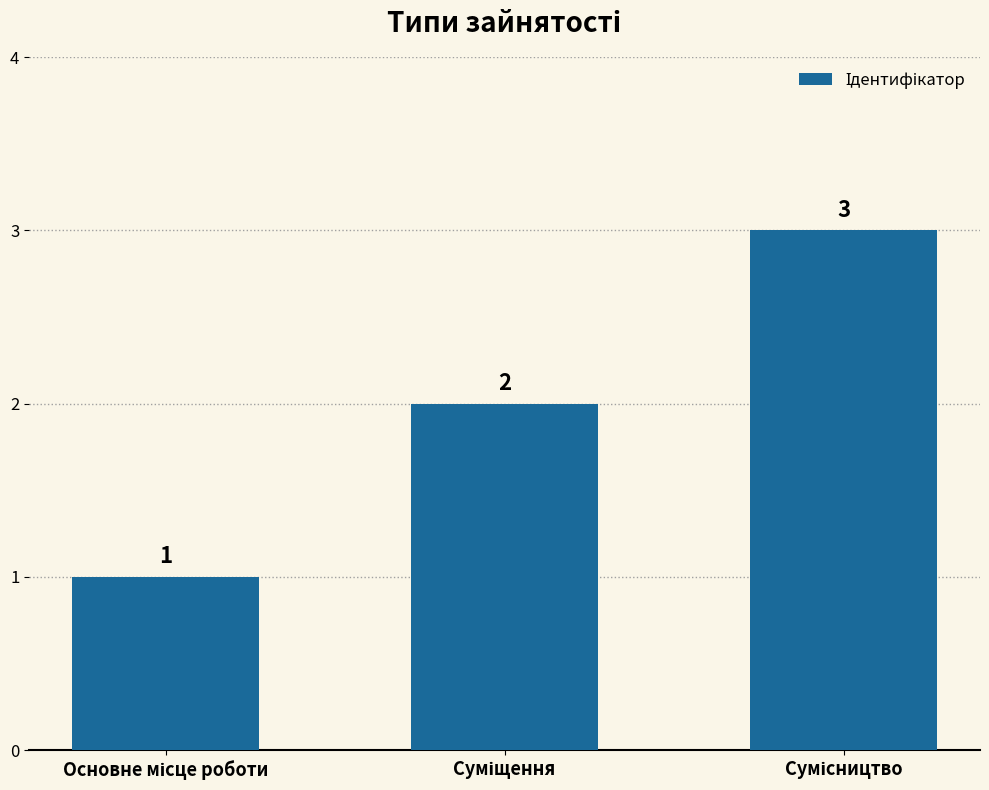

Reading left to right, list all the values displayed in this chart.

1	2	3